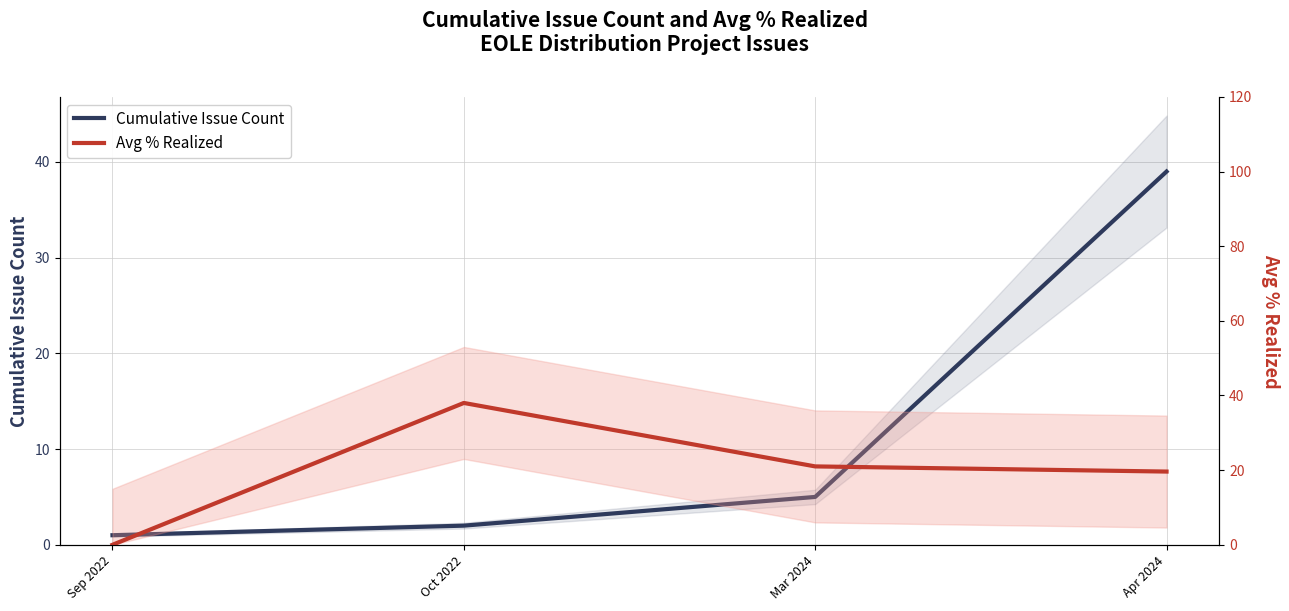

What is the total value across all series at Apr 2024?

58.6